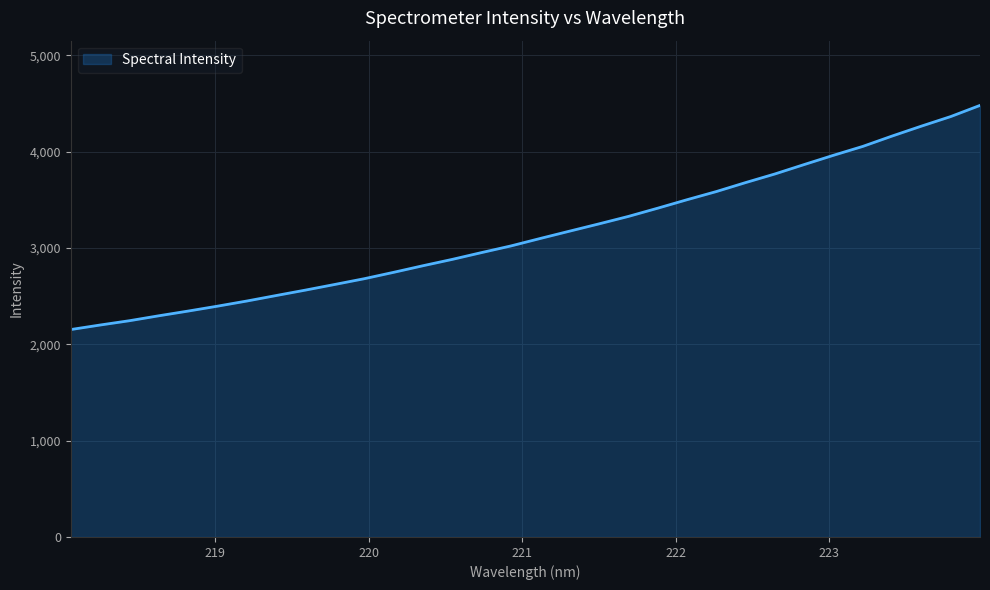

What is the smallest value displayed?

2152.8